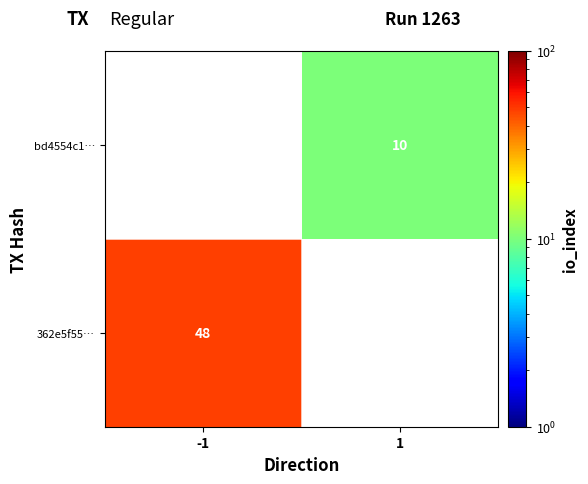

The value of bd4554c1… at 1 is 3. True or false?

False